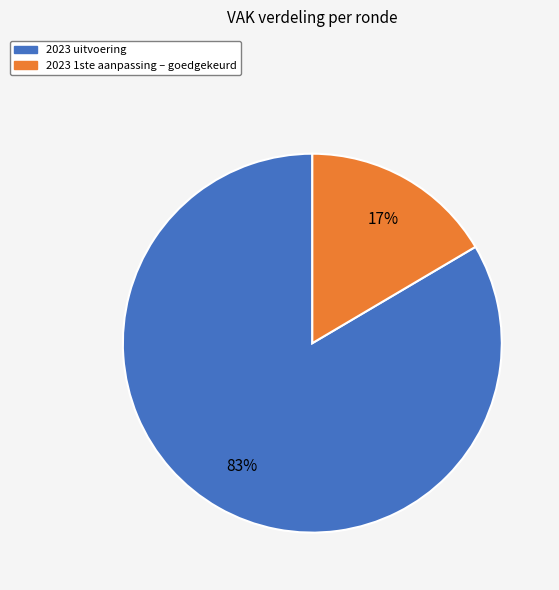

Rank the categories by value from highest to lowest.

2023 uitvoering, 2023 1ste aanpassing – goedgekeurd